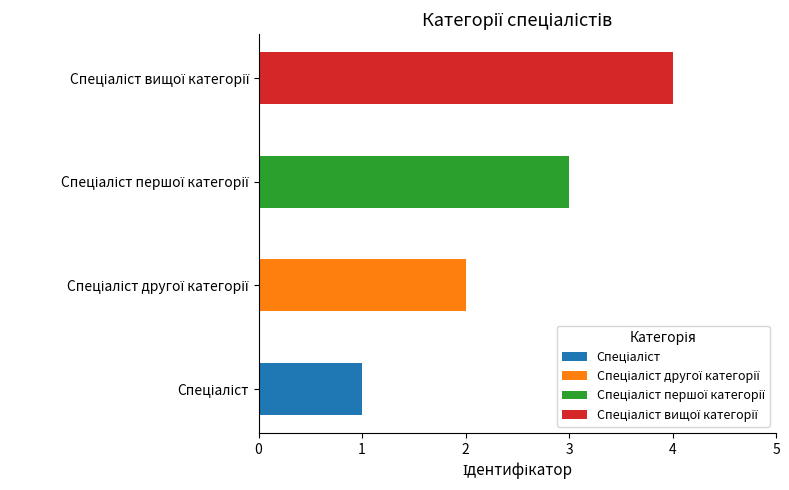

How many data points are above 3?

1